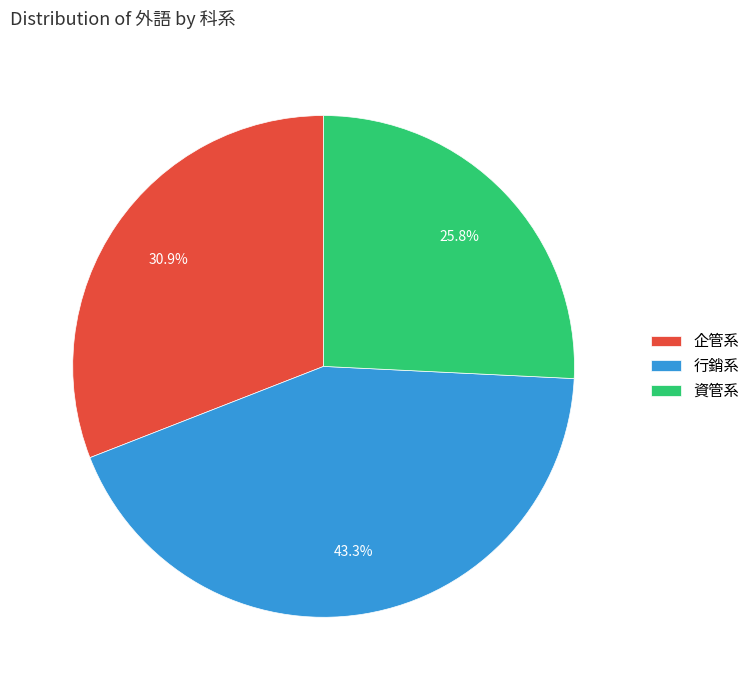

The 行銷系 slice represents 43% of the pie. True or false?

True